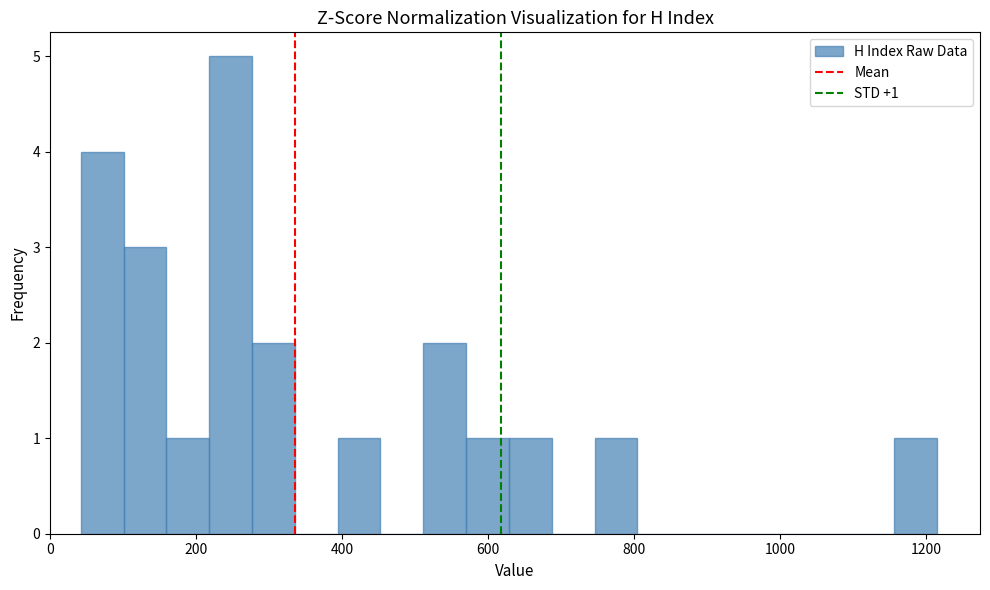

Read against the x-axis, roughly where is the centre of the tallest bar?

240